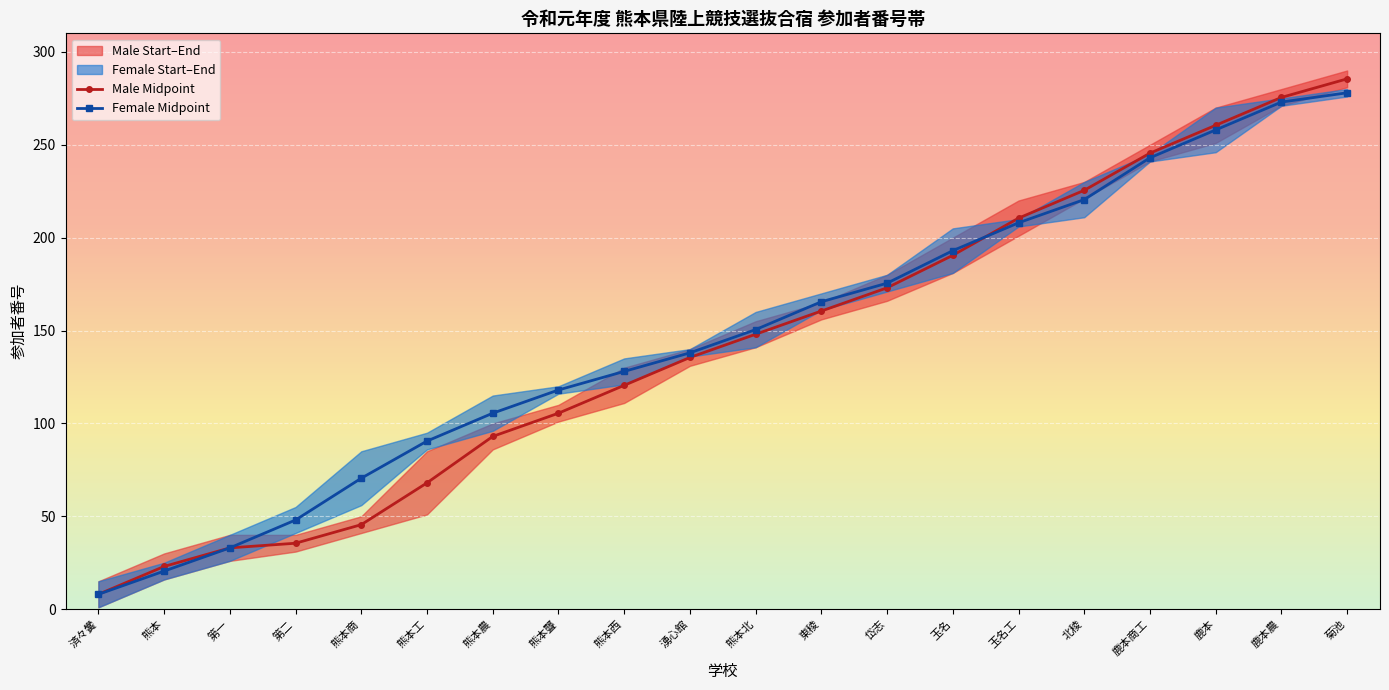

Between 熊本 and 熊本工, which series saw the biggest shift?

Female Midpoint